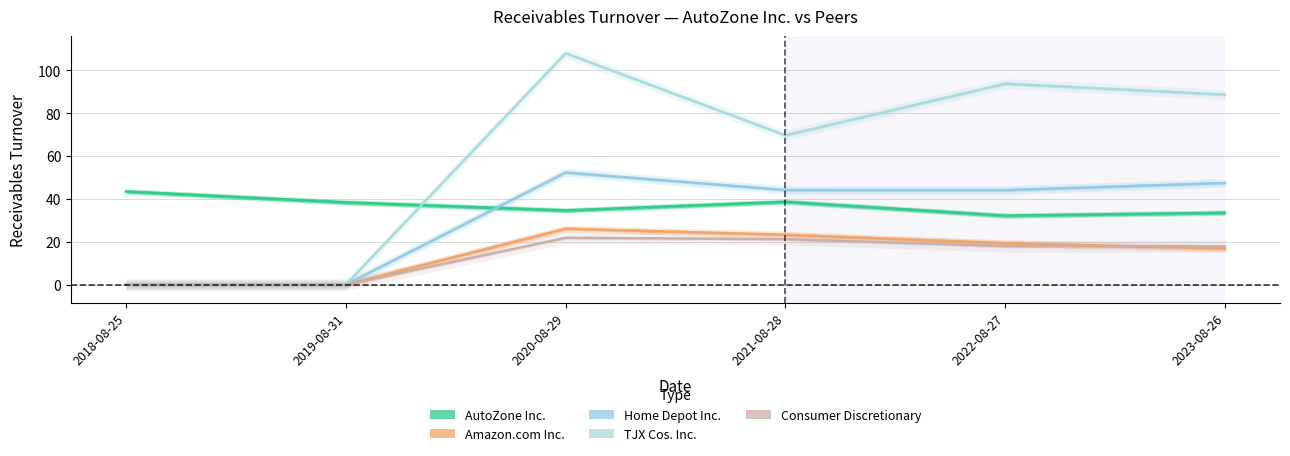

Reading right to left, what are all the values shown in this chart?

AutoZone Inc.: 33.5	32.2	38.7	34.6	38.4	43.5
Amazon.com Inc.: 16.9	19.3	23.3	26.1	0.0	0.0
Home Depot Inc.: 47.5	44.1	44.1	52.3	0.0	0.0
TJX Cos. Inc.: 88.7	93.8	69.7	108.0	0.0	0.0
Consumer Discretionary: 17.9	18.0	21.2	21.9	0.0	0.0